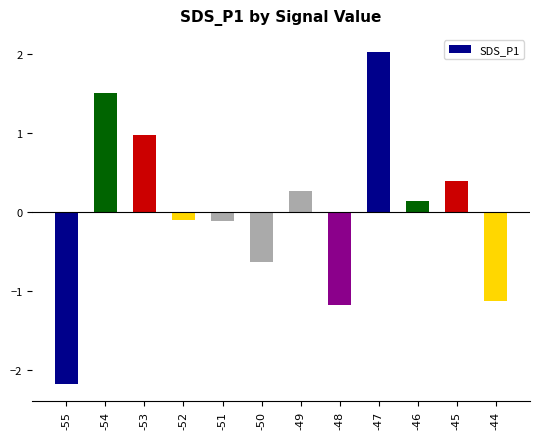

What is the maximum value shown in the chart?

2.0